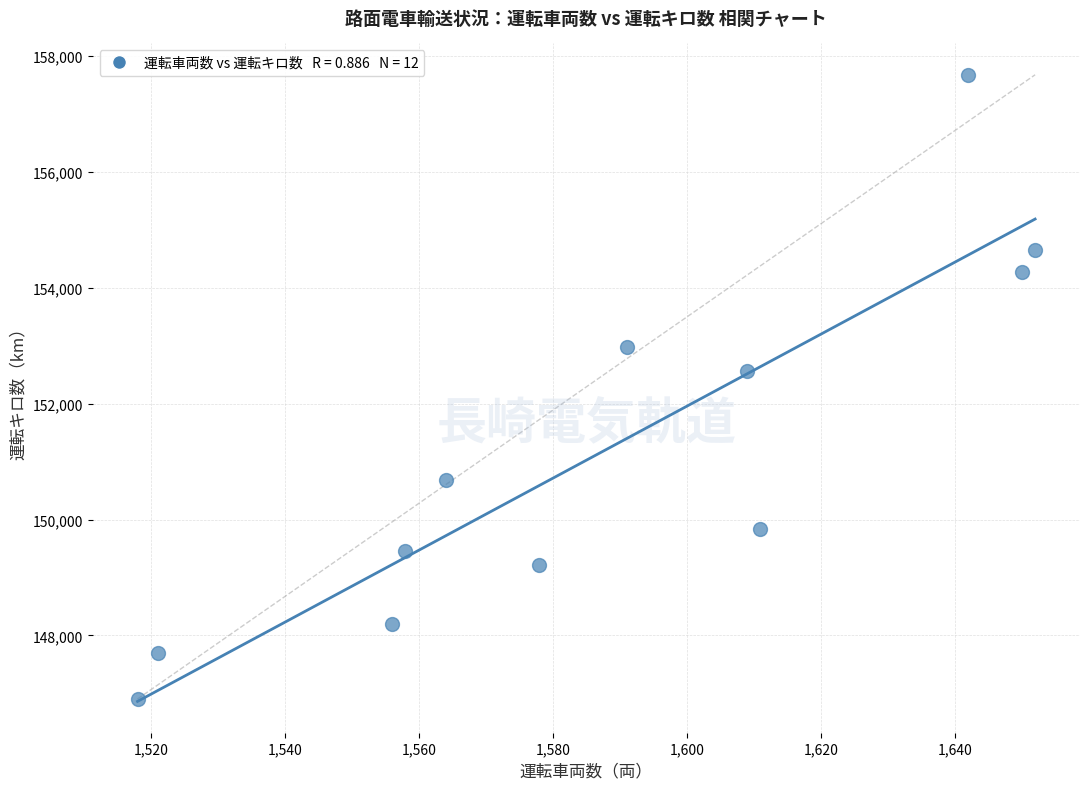

What Y value in the scatter plot is closest to 152289?

152565